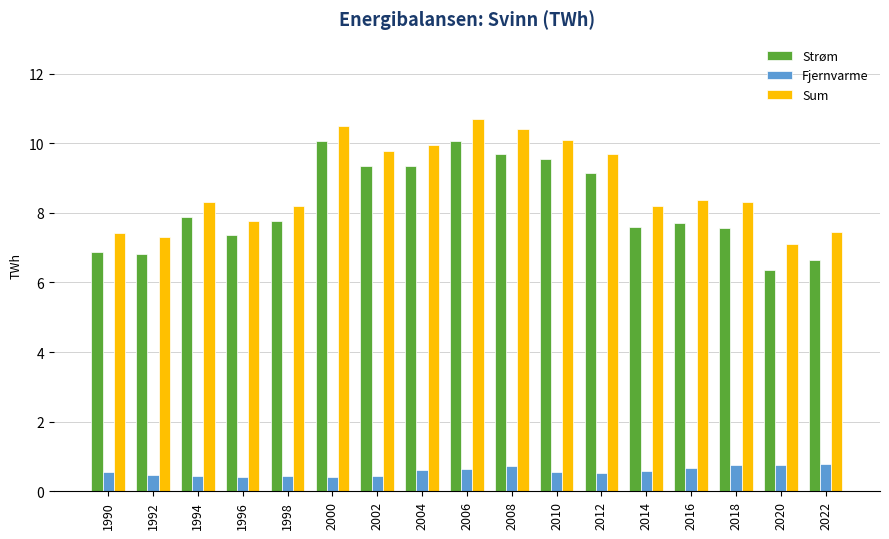

How many Fjernvarme values are between 0 and 1?

17